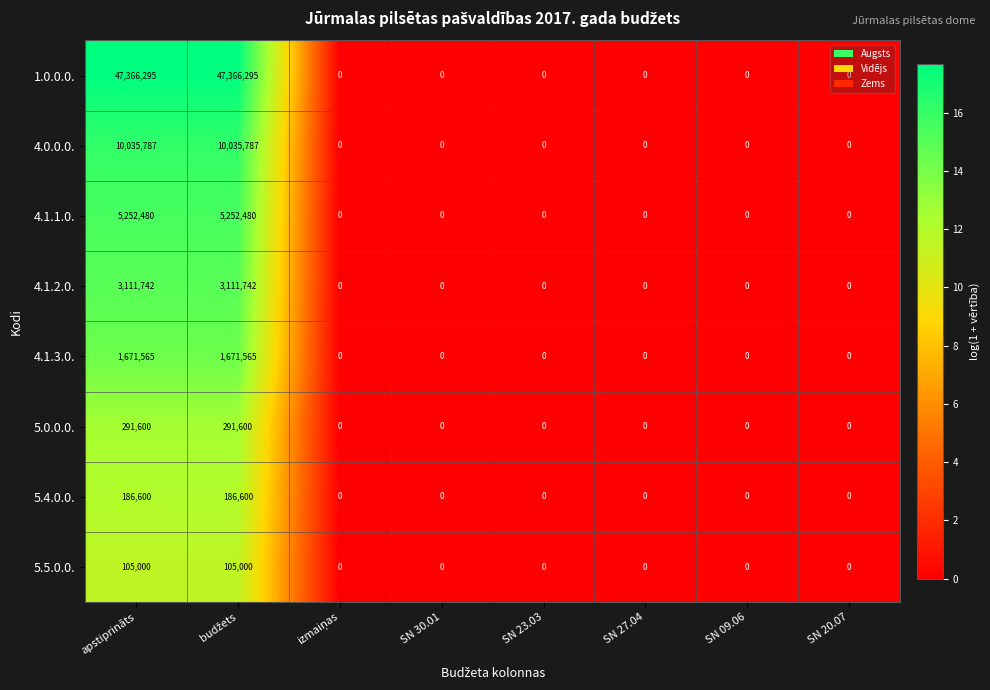

Rank the series by their maximum value, from lowest to highest.

5.5.0.0., 5.4.0.0., 5.0.0.0., 4.1.3.0., 4.1.2.0., 4.1.1.0., 4.0.0.0., 1.0.0.0.